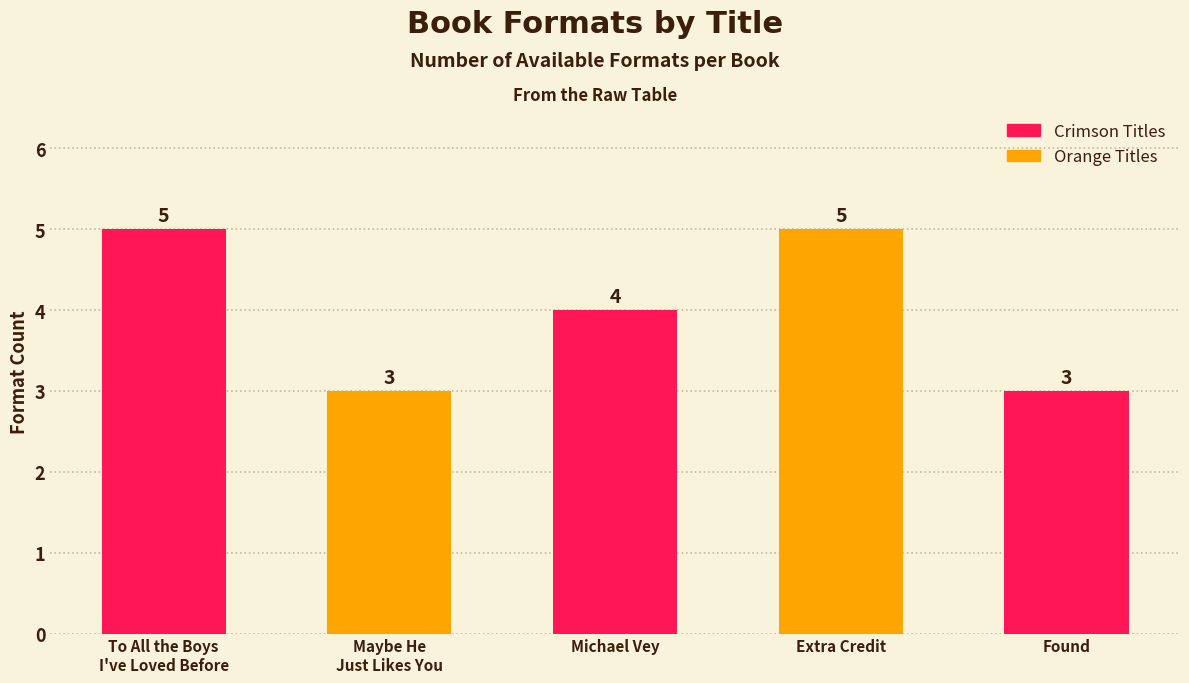

Approximately how many times larger is the value at Michael Vey compared to Maybe He
Just Likes You?

1.3